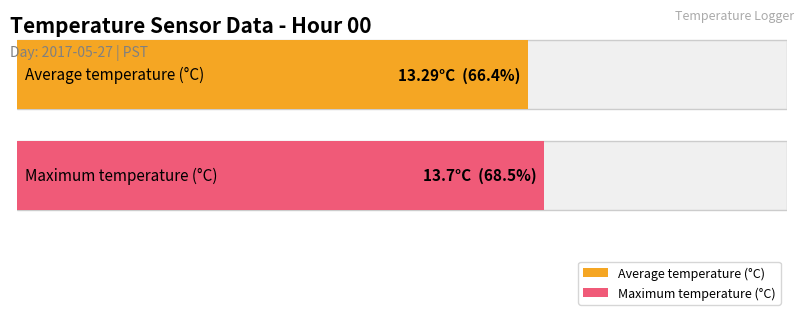

True or false: Maximum utilization has a value of 27.9 at 20.

False